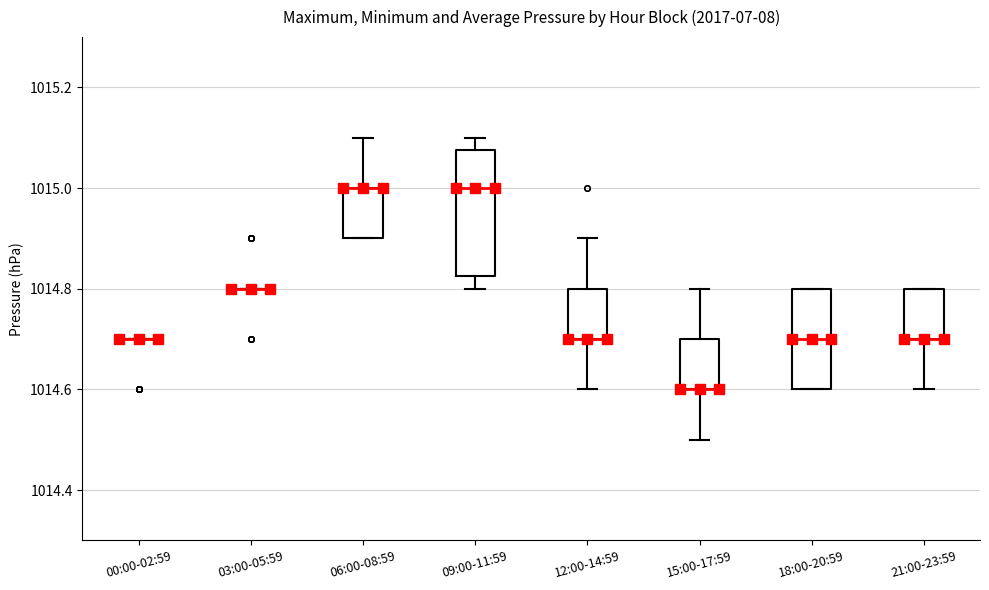

Which box is the tallest, from its lower edge to its upper edge?

09:00-11:59